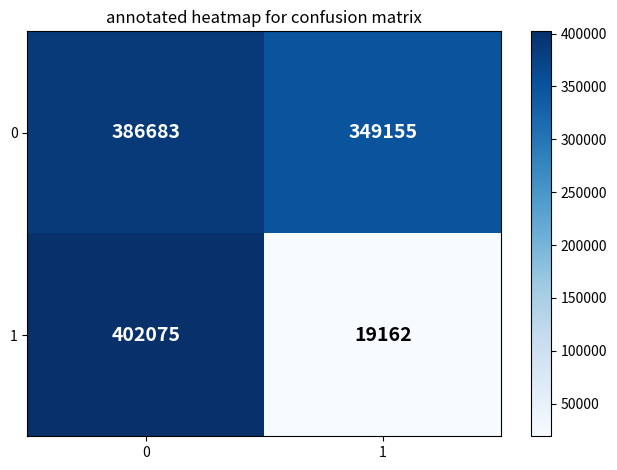

Rank the series at 0 from lowest to highest value.

0, 1